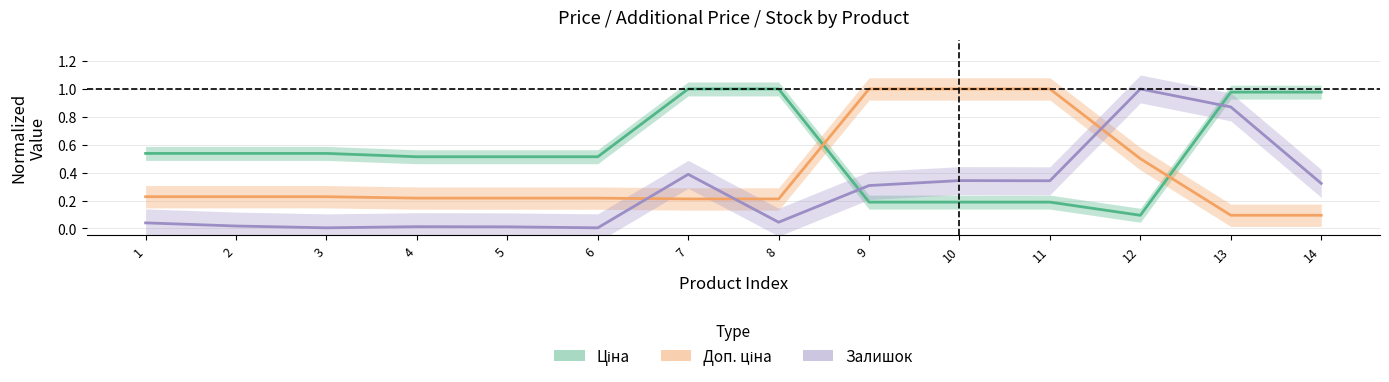

Reading right to left, list all the values displayed in this chart.

Ціна: 1.0	1.0	0.1	0.2	0.2	0.2	1.0	1.0	0.5	0.5	0.5	0.5	0.5	0.5
Доп. ціна: 0.1	0.1	0.5	1.0	1.0	1.0	0.2	0.2	0.2	0.2	0.2	0.2	0.2	0.2
Залишок: 0.3	0.9	1.0	0.3	0.3	0.3	0.0	0.4	0.0	0.0	0.0	0.0	0.0	0.0